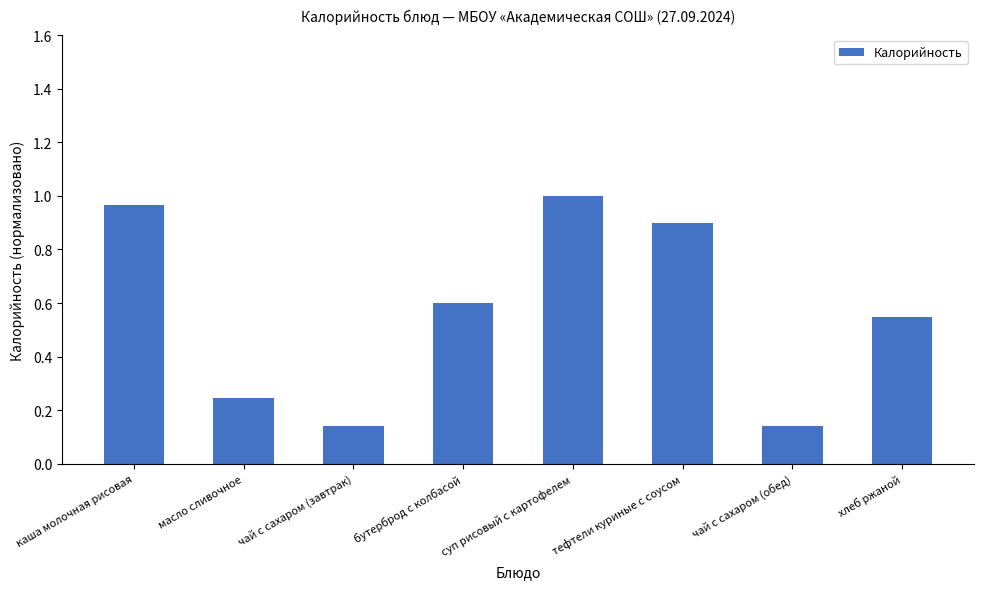

Read the value at бутерброд с колбасой.

0.6